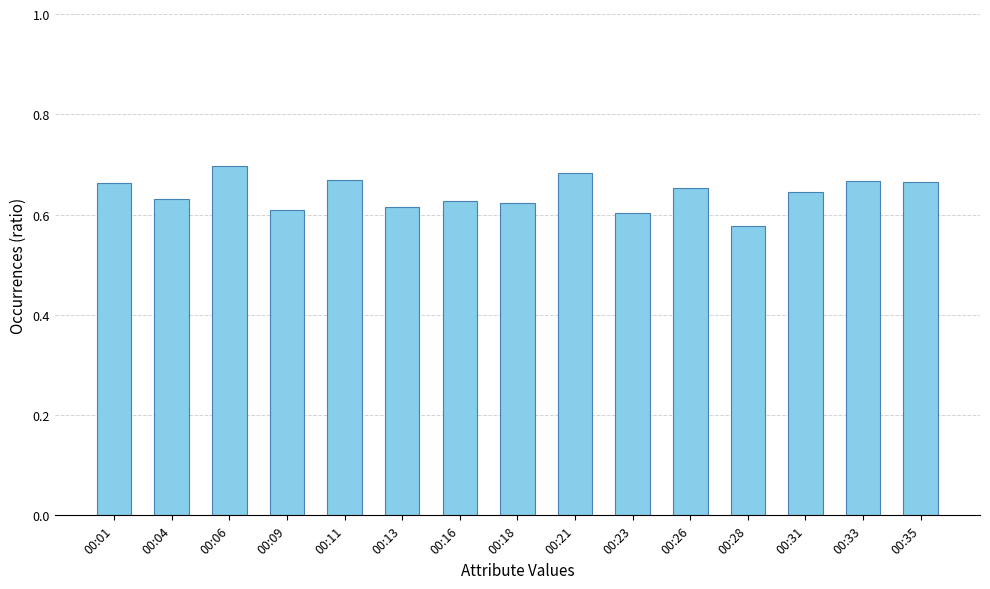

Between 00:11 and 00:13, which is larger?

00:11